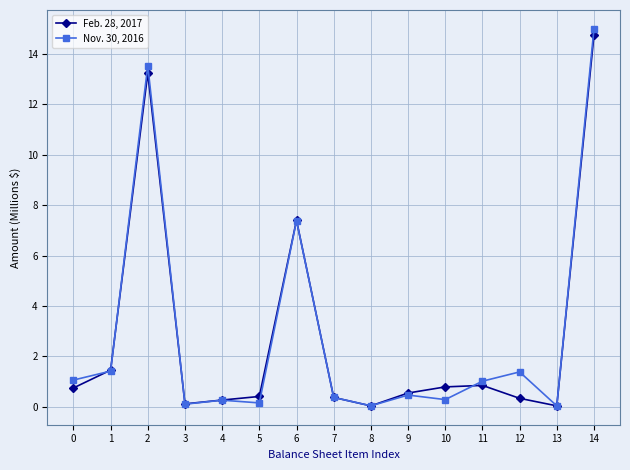

What is the spread (max minus min) of values at 2?

0.3